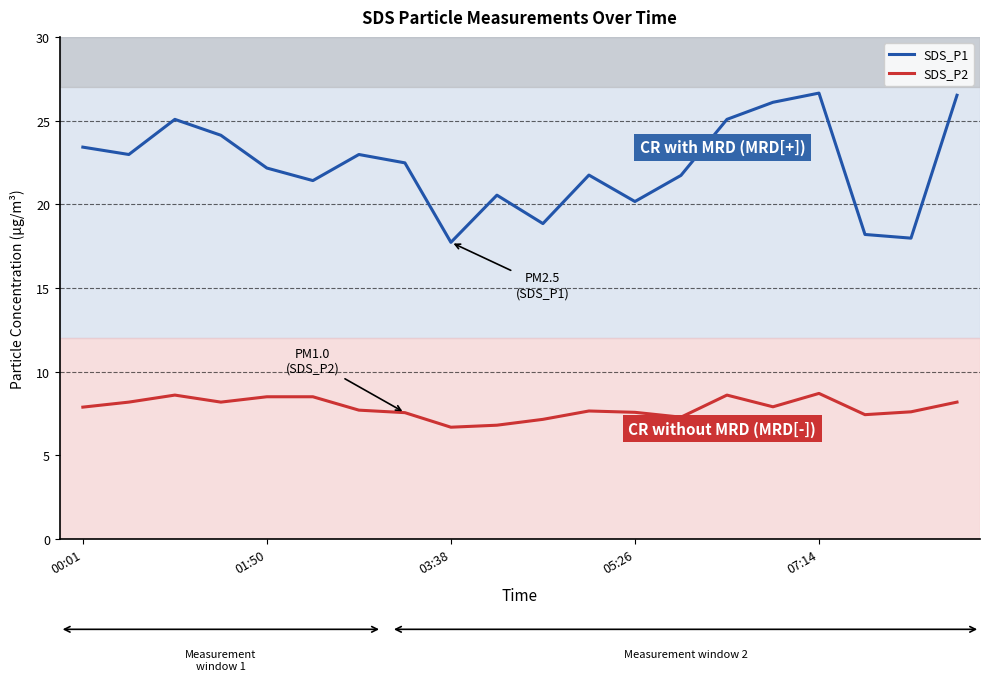

Which series has the widest spread of values?

SDS_P1